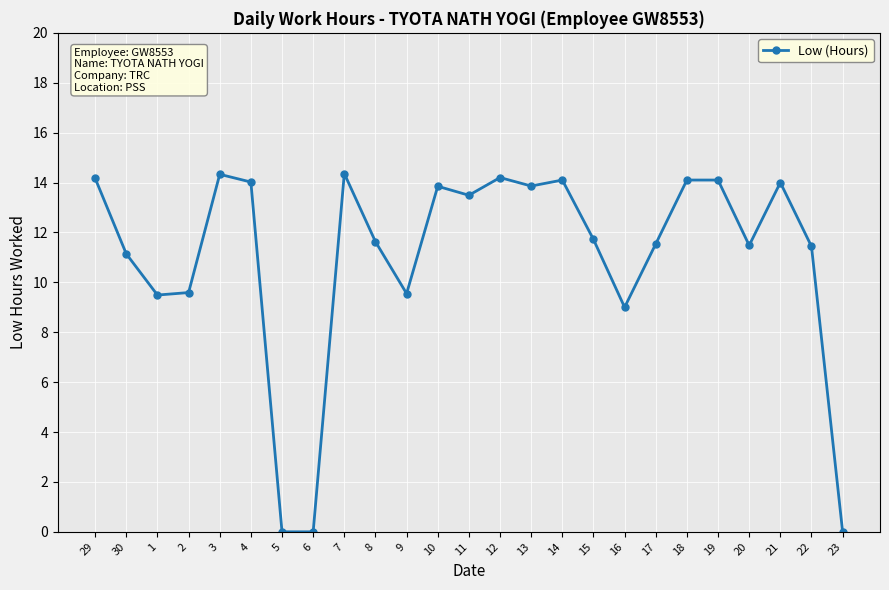

What is the maximum value shown in the chart?

14.4